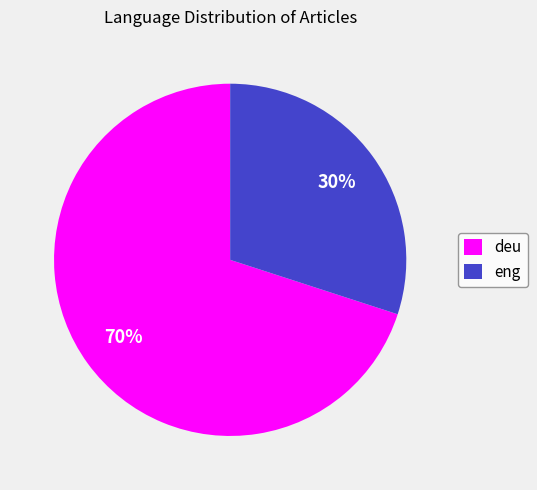

Count the number of slices in the pie.

2